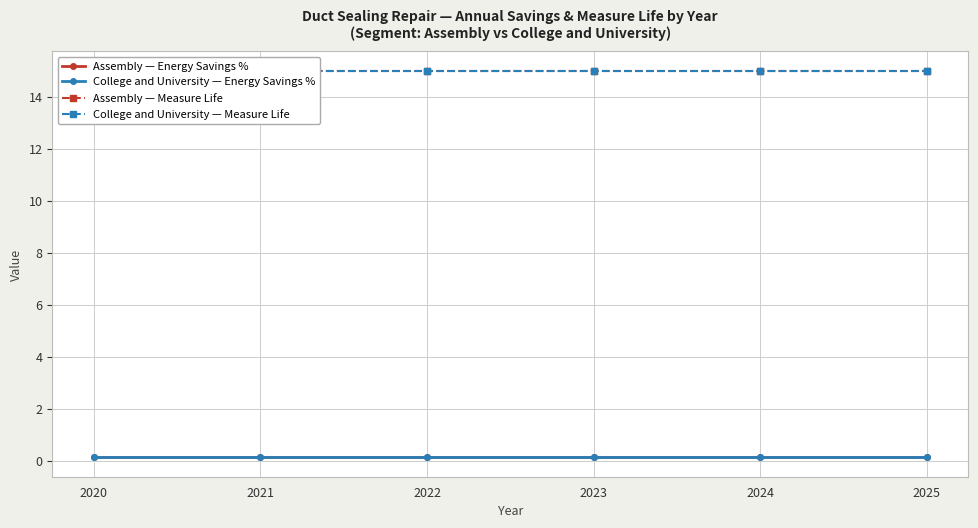

At which label does College and University — Energy Savings % reach its peak?

2020